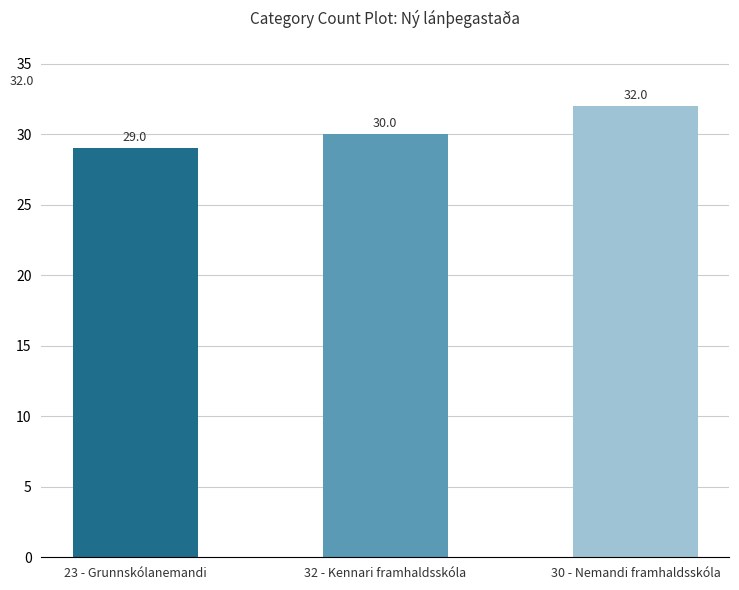

List the labels in order of value, smallest first.

23 - Grunnskólanemandi, 32 - Kennari framhaldsskóla, 30 - Nemandi framhaldsskóla